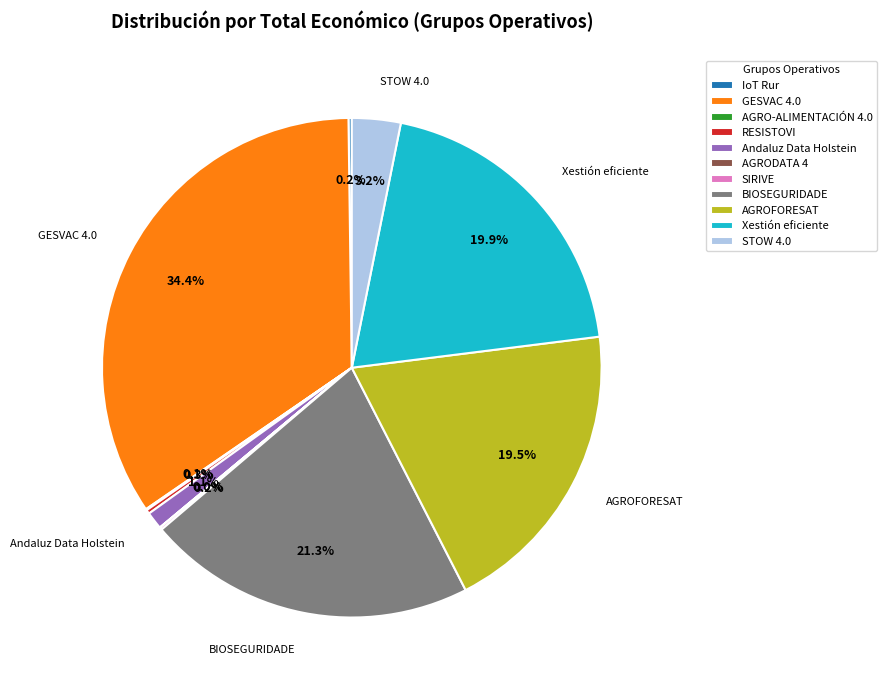

To the nearest percent, what portion does GESVAC 4.0 represent?

34%